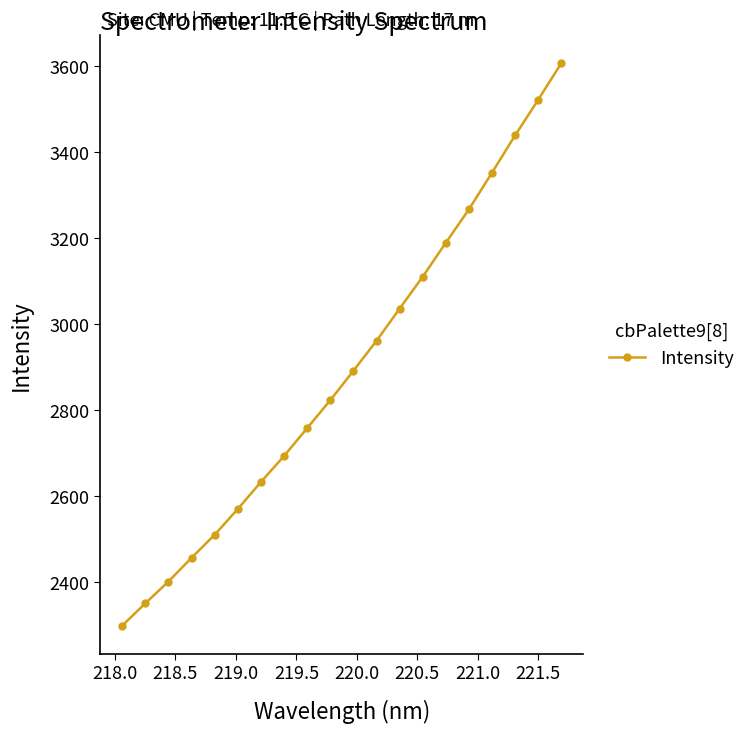

What is the value of the 6th point from the left?

2570.3